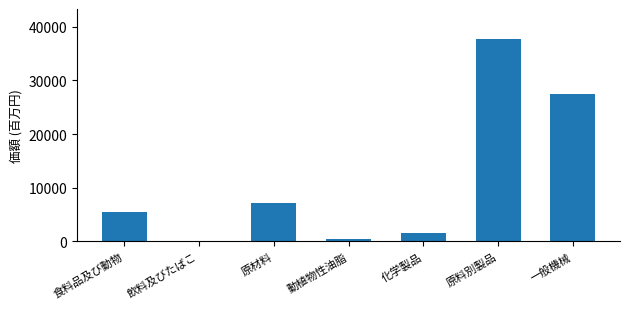

Are the bars grouped side by side (vs. stacked)?

No